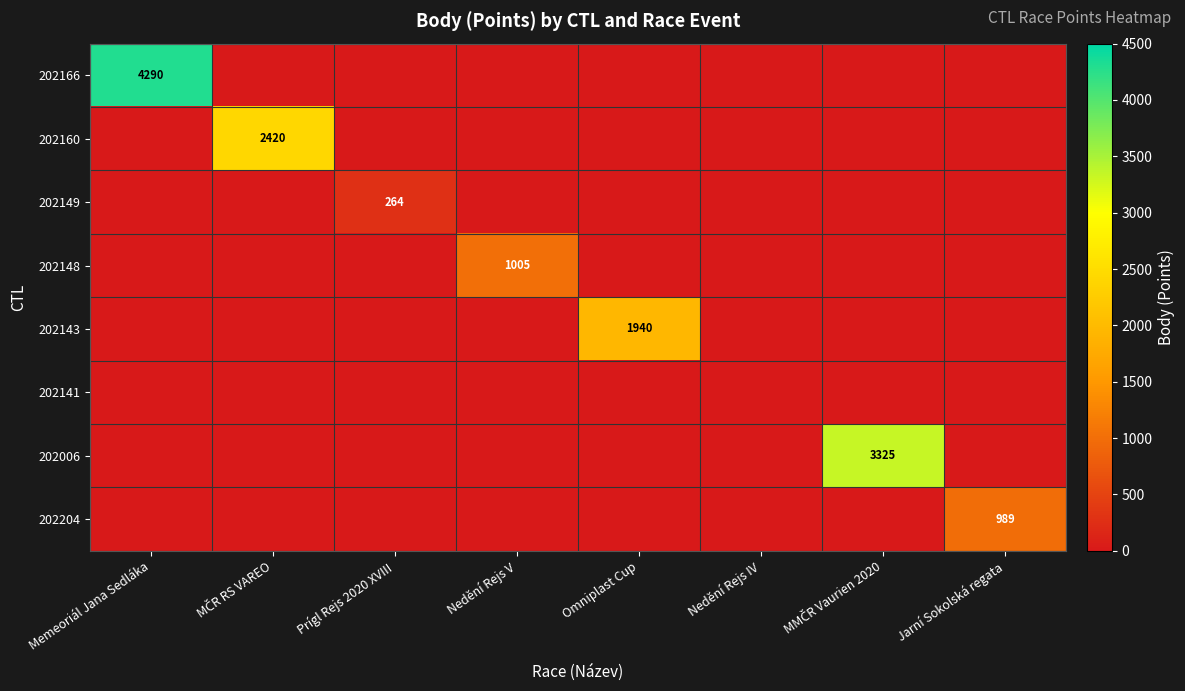

How many categories are shown in the chart?

8